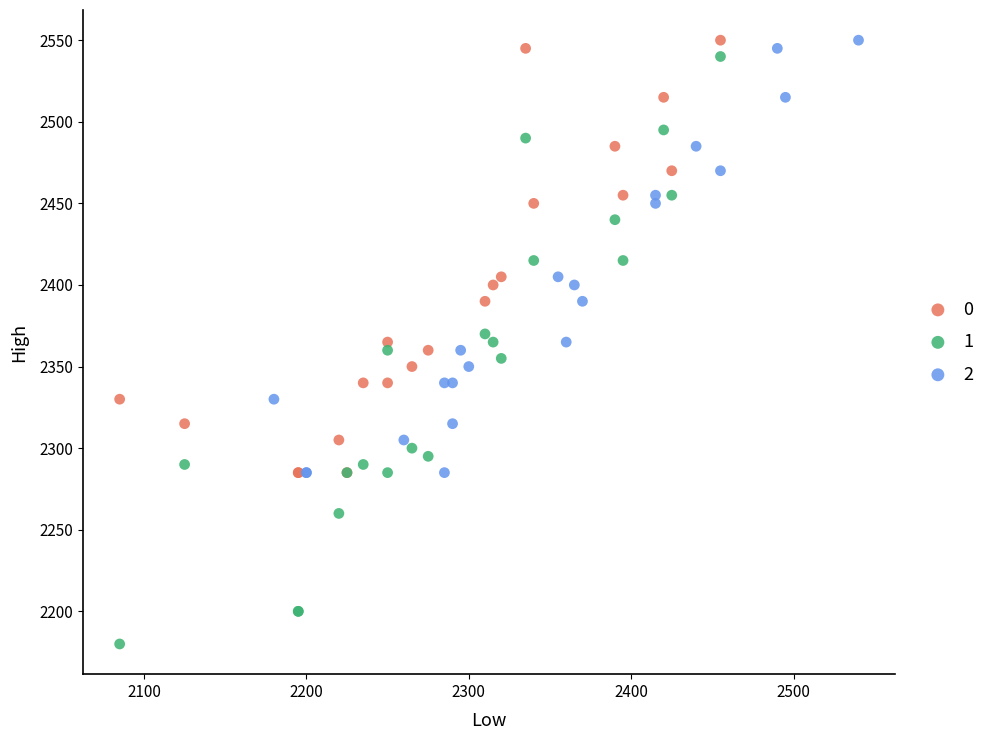

What are all the series names shown in the legend?

0, 1, 2